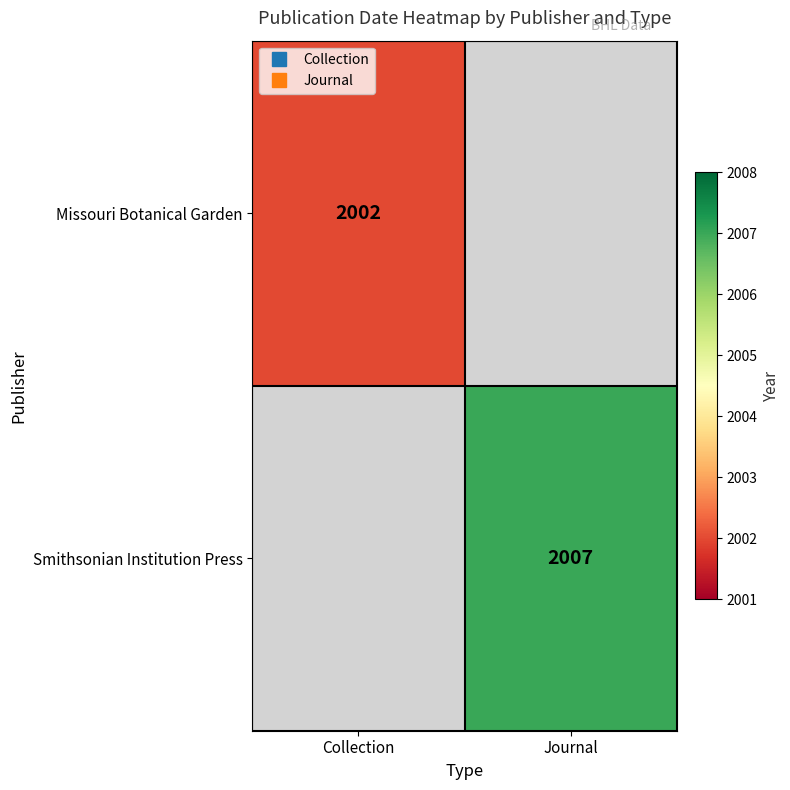

List the labels in order of Smithsonian Institution Press value, smallest first.

Collection, Journal